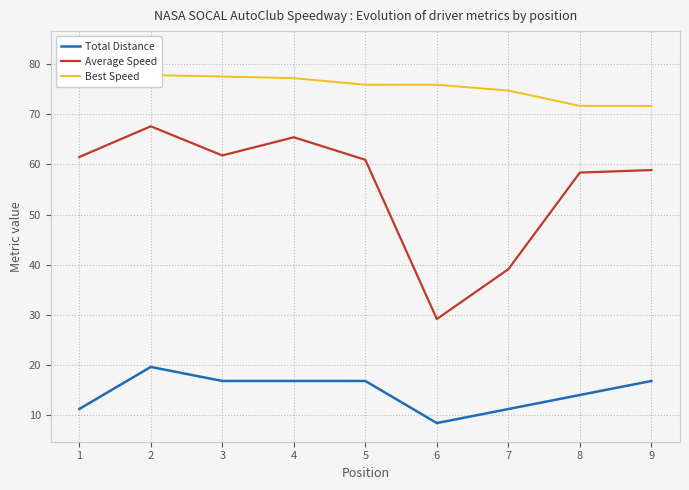

List the series in order of their peak value, highest first.

Best Speed, Average Speed, Total Distance